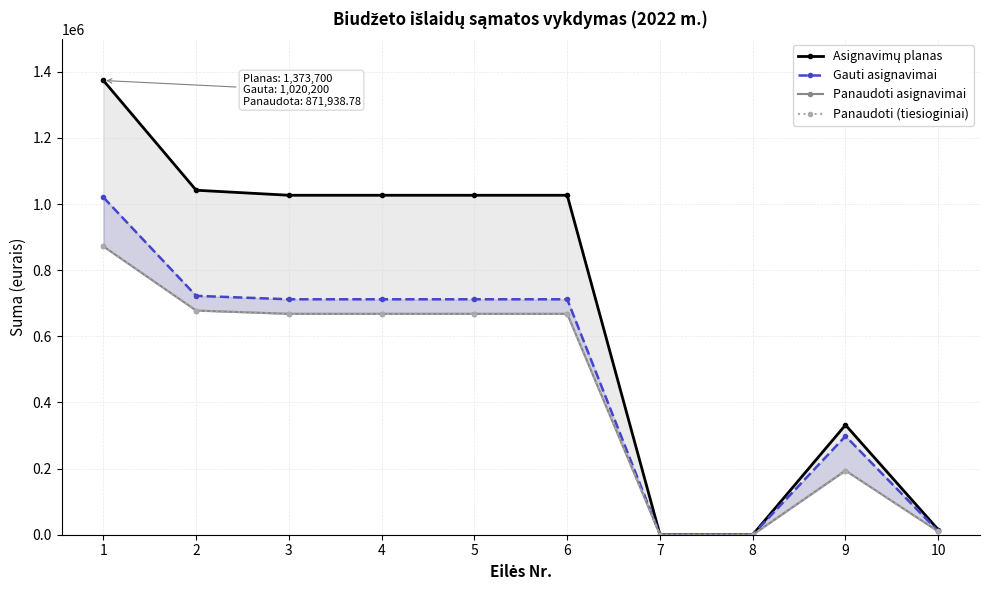

Is the value of Gauti asignavimai at 8 greater than the value of Panaudoti (tiesioginiai) at 7?

No